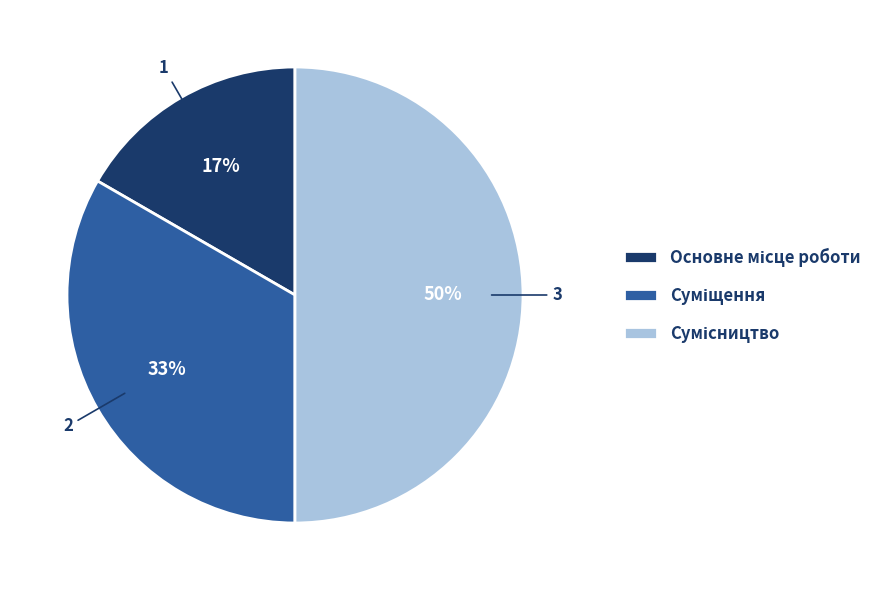

To the nearest percent, what is the average slice percentage?

33%